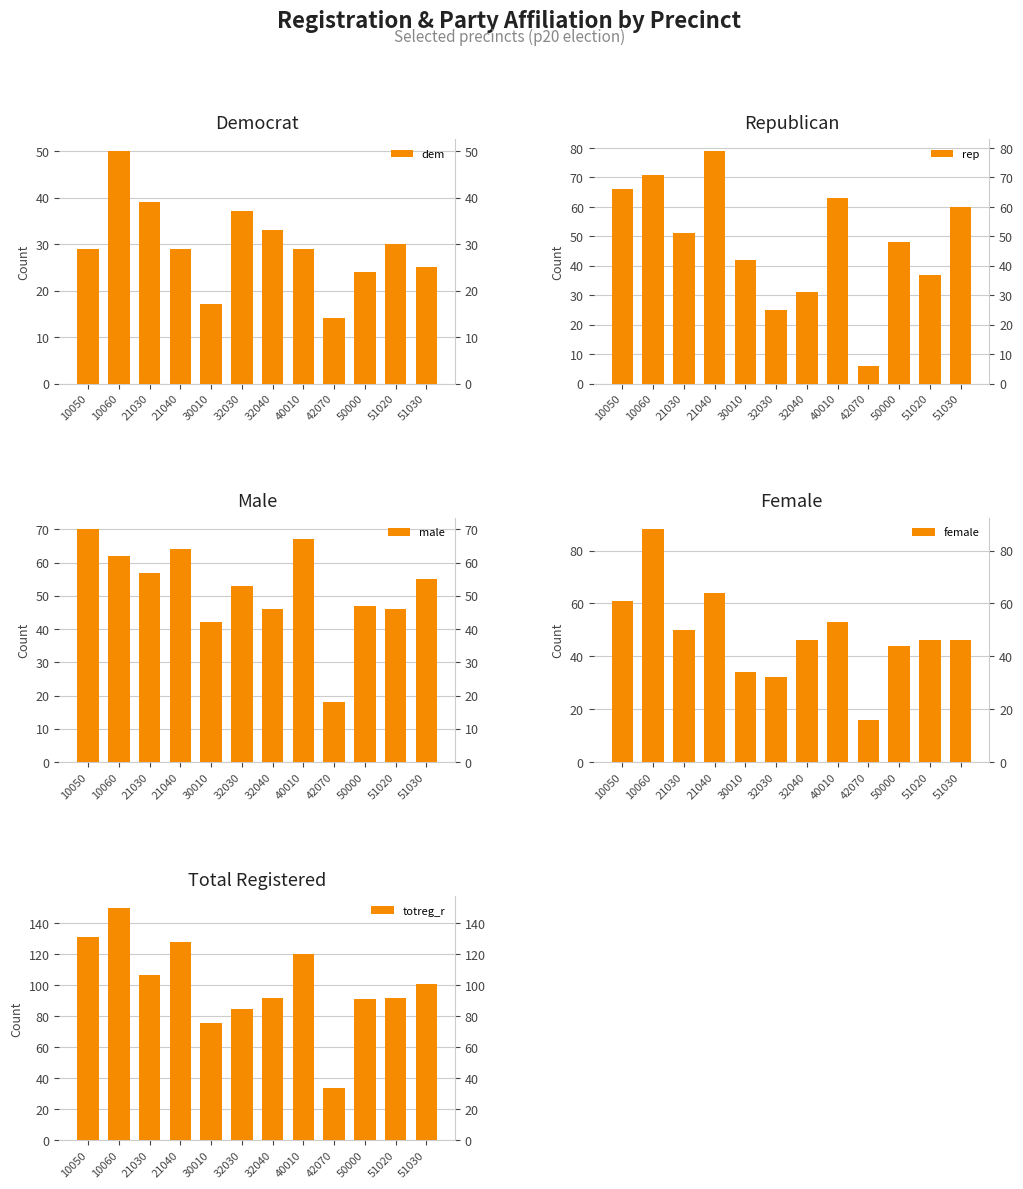

Which label corresponds to the smallest value in the chart?

42070